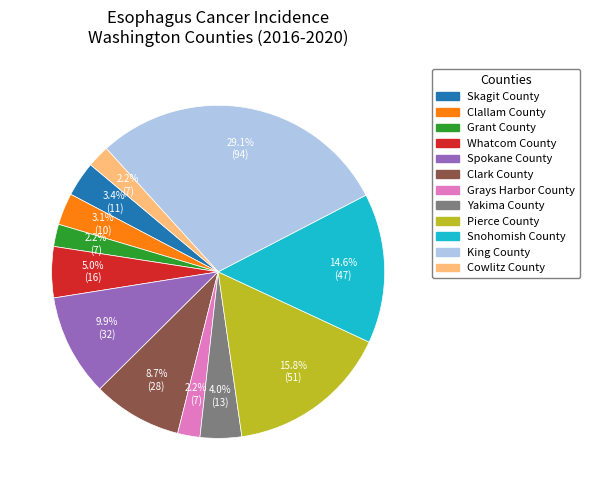

To the nearest percent, what percentage of the pie is Cowlitz County?

2%